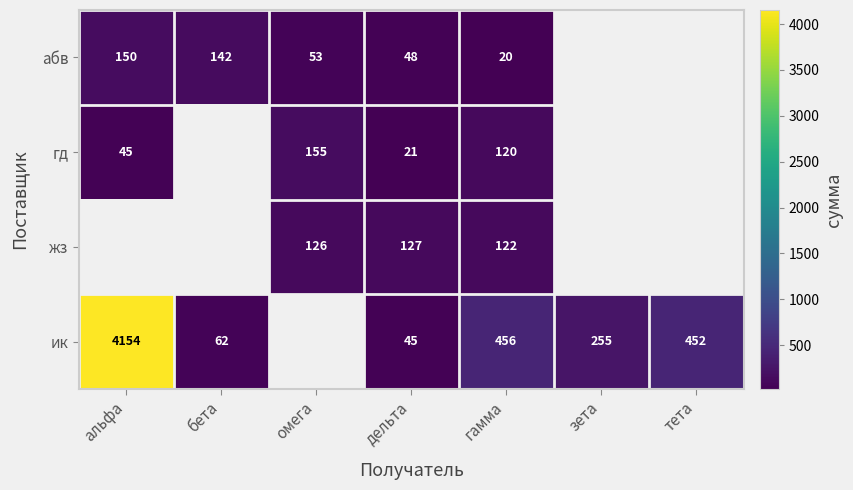

What is the spread (max minus min) of values at дельта?

106